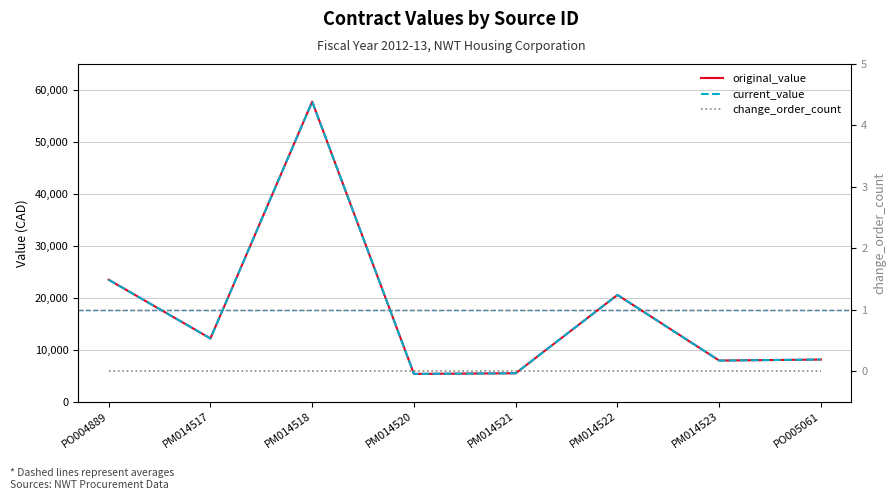

Reading right to left, what are all the values shown in this chart?

original_value: PO005061=8098.0	PM014523=7908.8	PM014522=20540.0	PM014521=5455.0	PM014520=5334.2	PM014518=57754.8	PM014517=12158.2	PO004889=23465.0
current_value: PO005061=8098.0	PM014523=7908.8	PM014522=20540.0	PM014521=5455.0	PM014520=5334.2	PM014518=57754.8	PM014517=12158.2	PO004889=23465.0
change_order_count: PO005061=0.0	PM014523=0.0	PM014522=0.0	PM014521=0.0	PM014520=0.0	PM014518=0.0	PM014517=0.0	PO004889=0.0